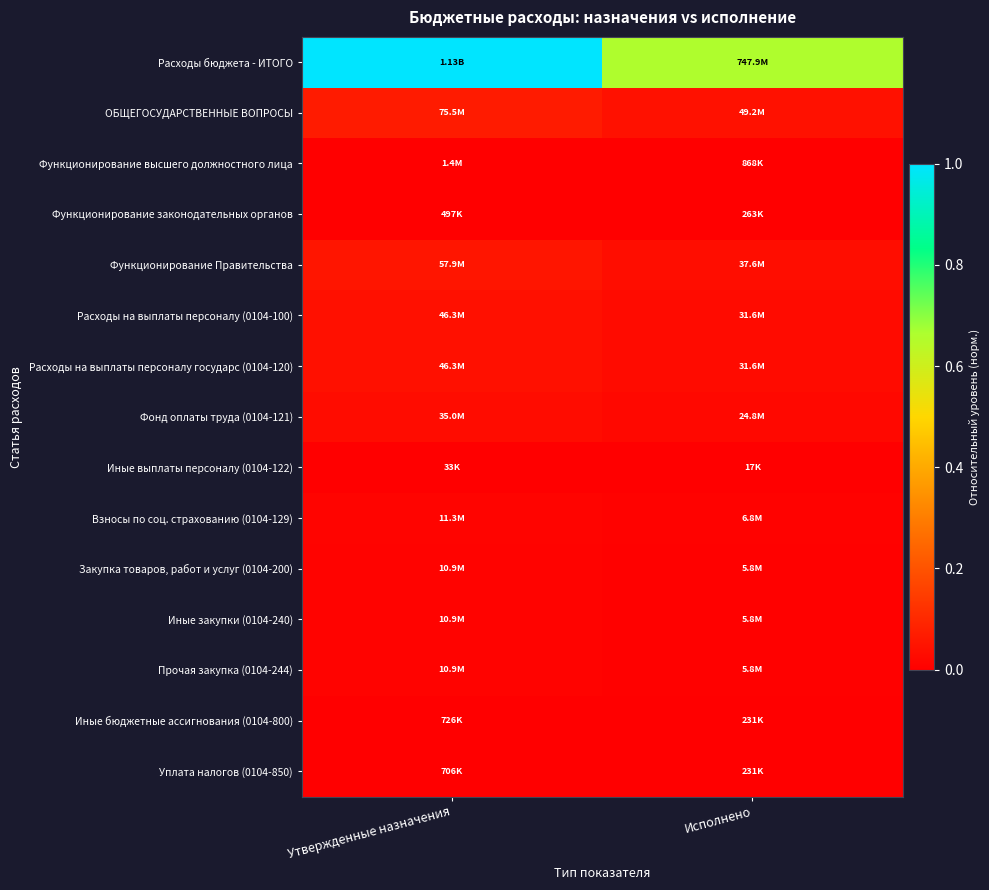

Which series has the widest spread of values?

Расходы бюджета - ИТОГО